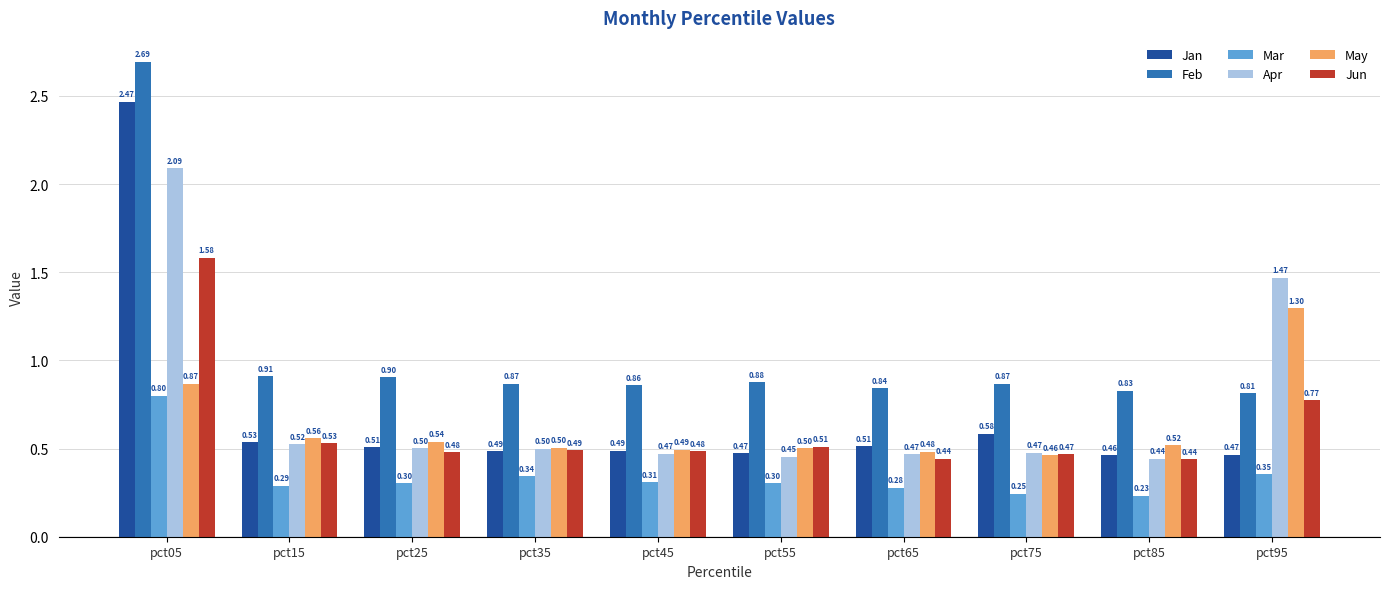

Is the value of Feb at pct55 greater than the value of Apr at pct85?

Yes